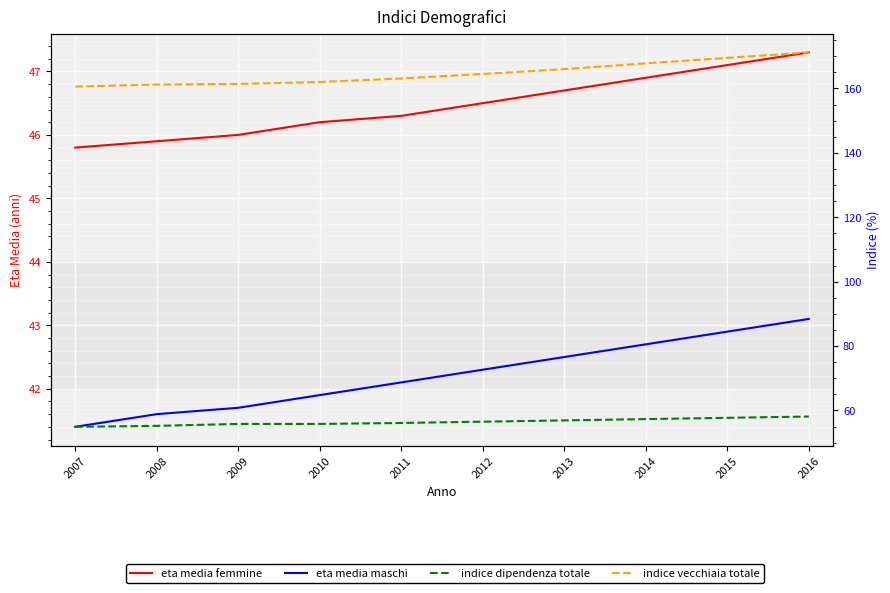

Reading left to right, extract all data points from this chart.

eta media femmine: 45.8	45.9	46.0	46.2	46.3	46.5	46.7	46.9	47.1	47.3
eta media maschi: 41.4	41.6	41.7	41.9	42.1	42.3	42.5	42.7	42.9	43.1
indice dipendenza totale: 54.9	55.2	55.8	55.8	56.1	56.5	56.9	57.3	57.7	58.1
indice vecchiaia totale: 160.6	161.2	161.4	162.0	163.1	164.5	166.0	167.8	169.5	171.2